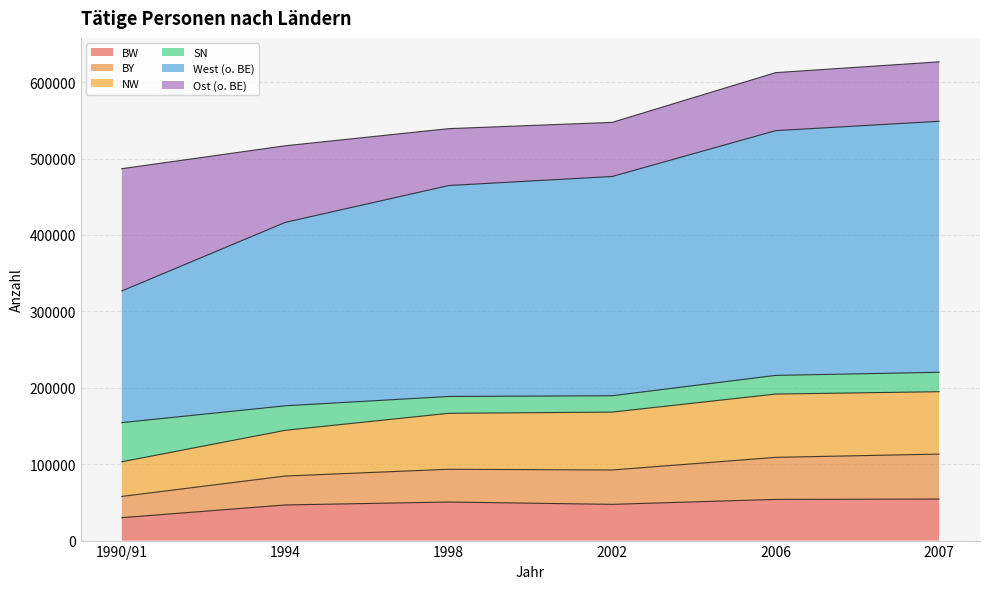

Which series has the widest spread of values?

West (o. BE)